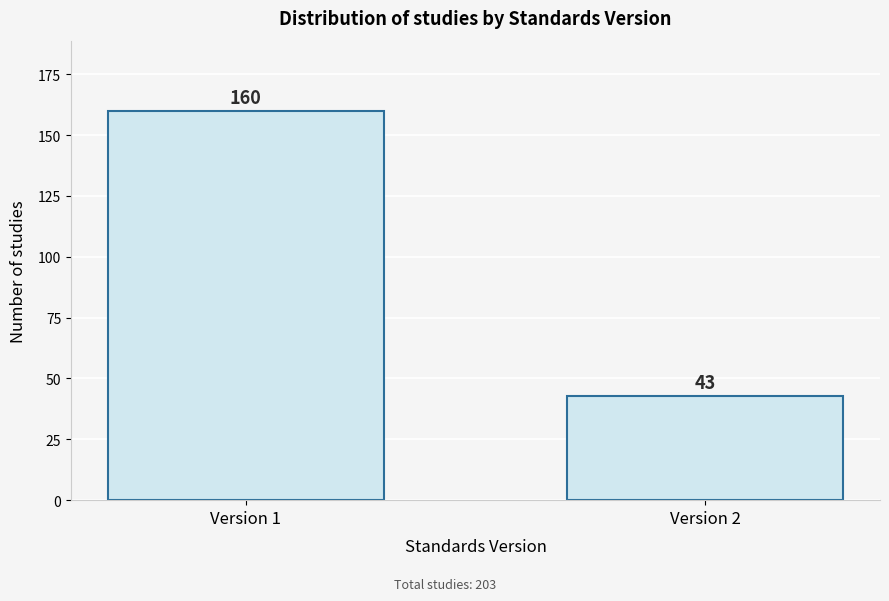

Reading left to right, list all the values displayed in this chart.

Version 1=160	Version 2=43